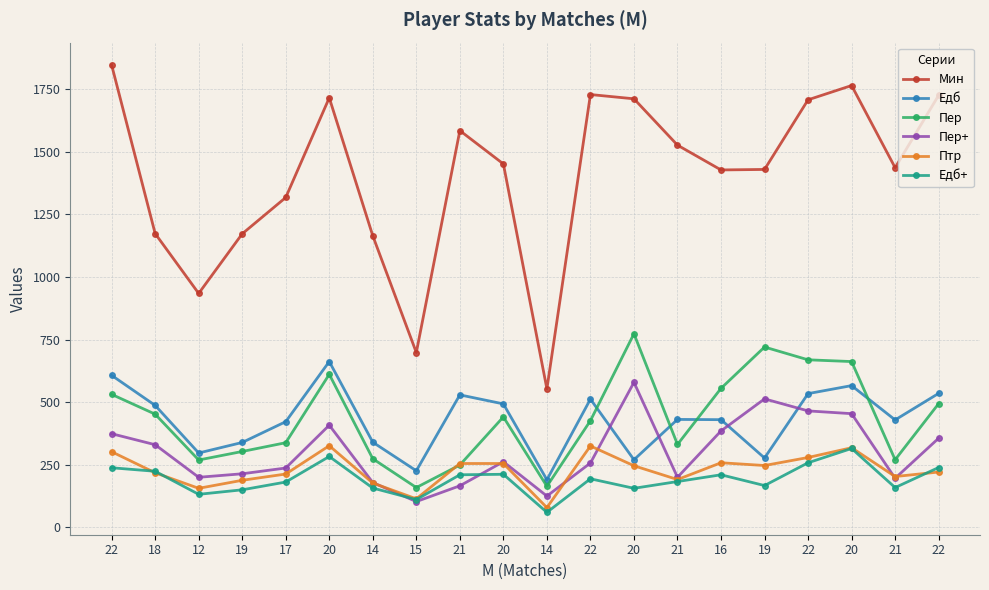

At which label is Едб+ closest to 187?

21